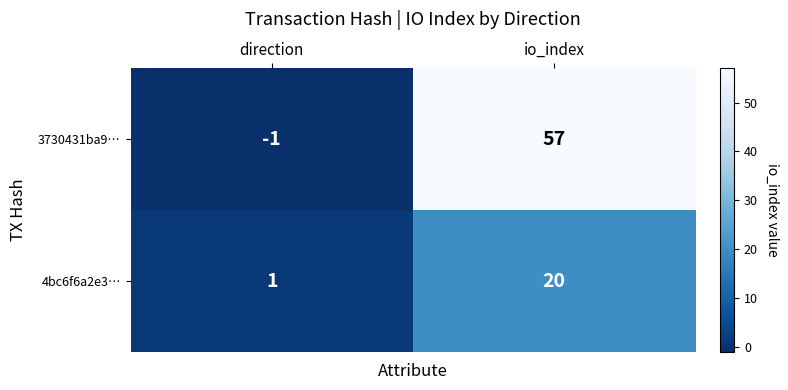

What is the sum of the 4bc6f6a2e3… values at direction and io_index?

21